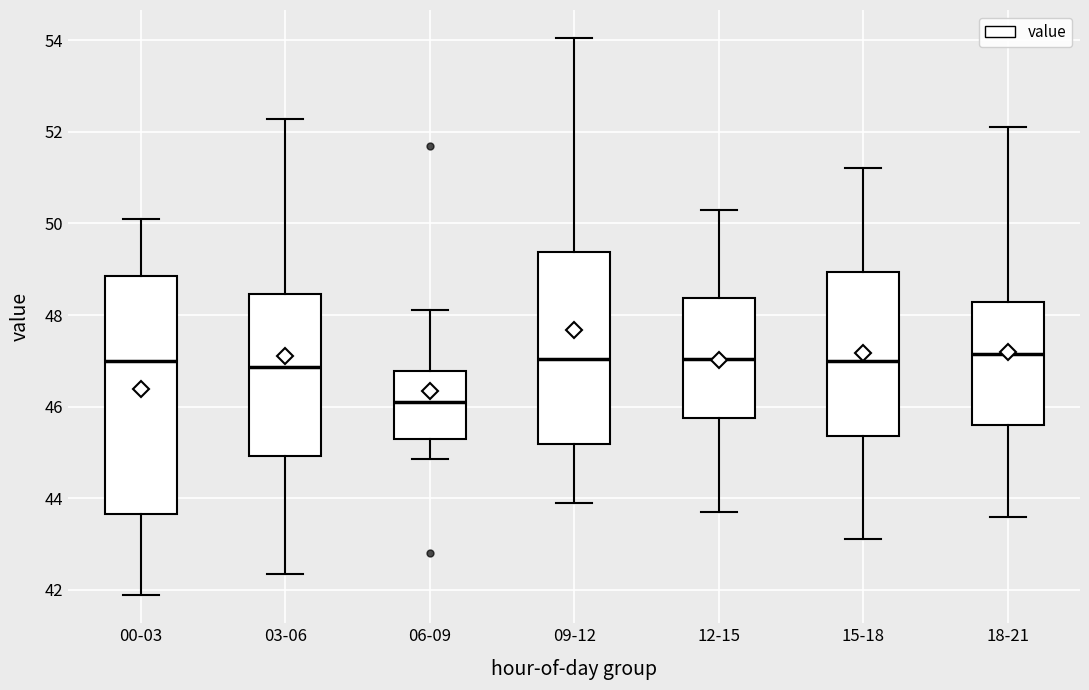

Reading left to right, transcribe this box plot: for each box, give where its median line is, the range the box spans, and where its two whiskers end, as read against the y-axis. The values are not printed on the chart, so give them approximately, as read against the axis.

00-03: median 47.0, box 43.6 to 48.8, whiskers 41.8 to 50.2
03-06: median 46.8, box 45.0 to 48.4, whiskers 42.4 to 52.2
06-09: median 46.2, box 45.4 to 46.8, whiskers 44.8 to 48.2
09-12: median 47.0, box 45.2 to 49.4, whiskers 44.0 to 54.0
12-15: median 47.0, box 45.8 to 48.4, whiskers 43.8 to 50.4
15-18: median 47.0, box 45.4 to 49.0, whiskers 43.2 to 51.2
18-21: median 47.2, box 45.6 to 48.2, whiskers 43.6 to 52.2